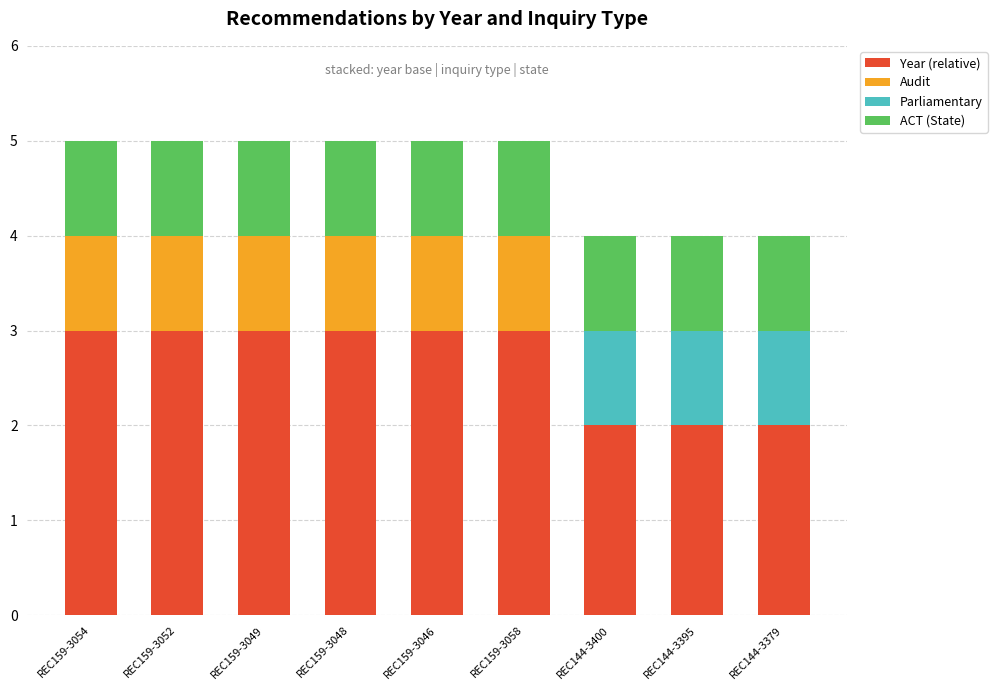

The Year (relative) series shows 3 at REC159-3054. True or false?

True